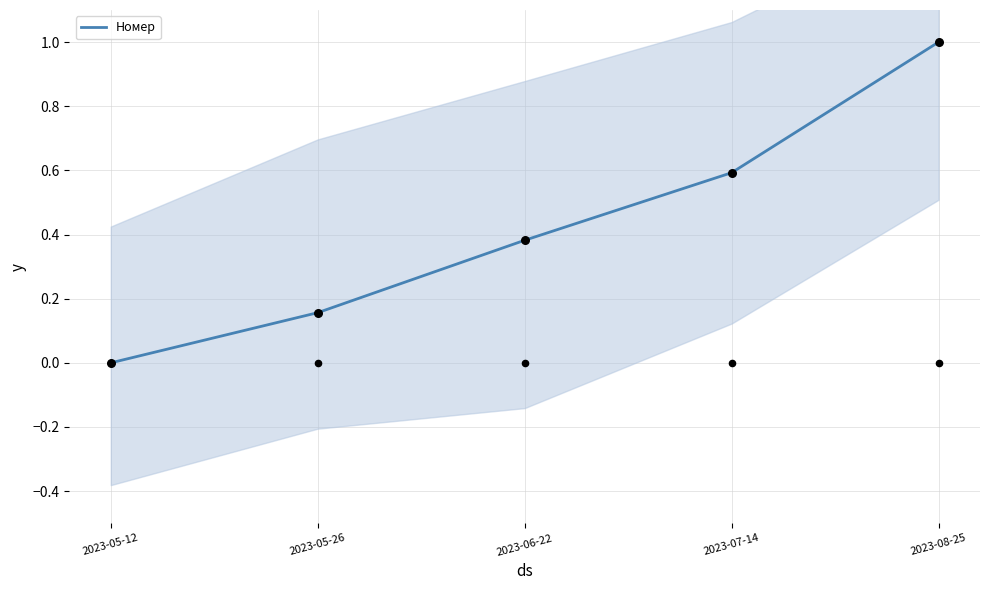

What is the ratio of the value at 2023-07-14 to the value at 2023-08-25?

0.6